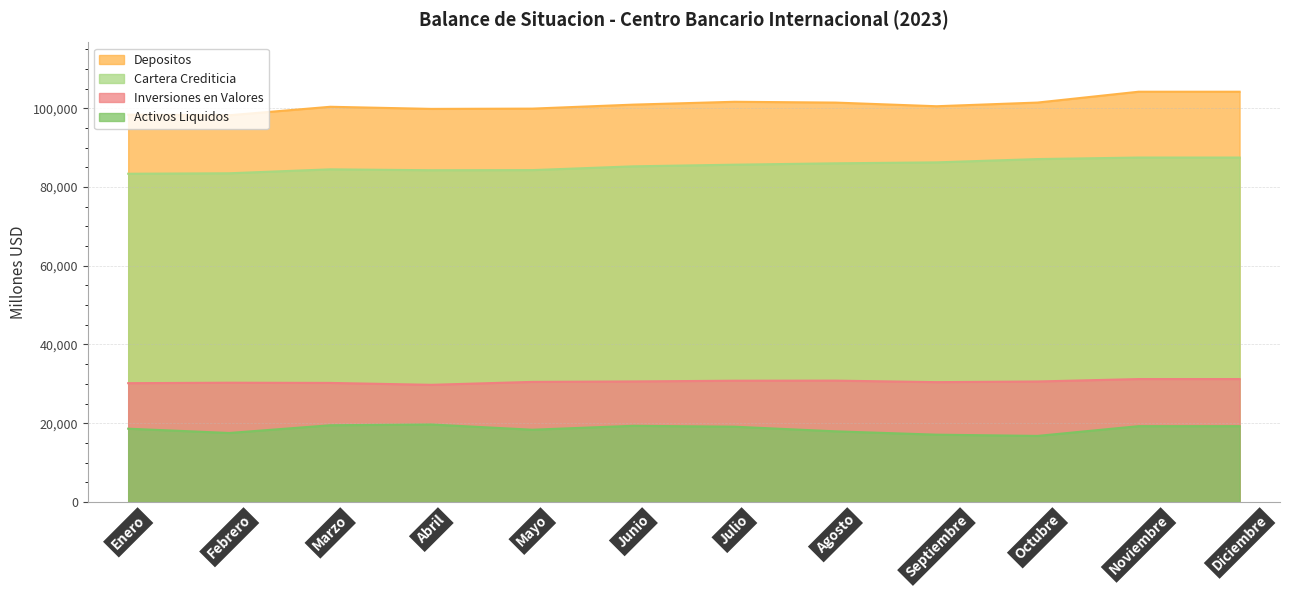

True or false: Inversiones en Valores and Depositos cross at least once.

False